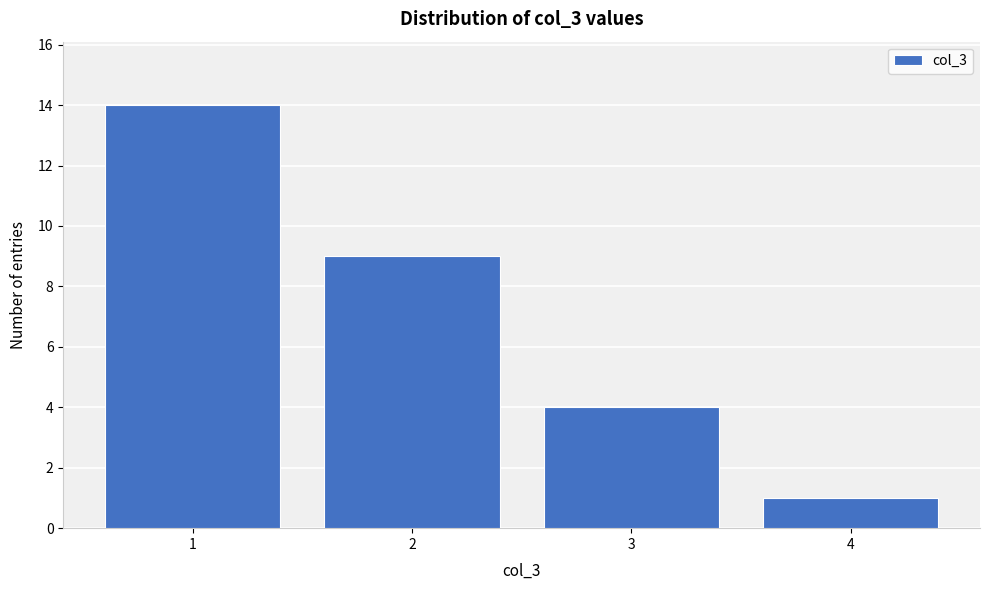

Reading right to left, what are all the values shown in this chart?

1	4	9	14